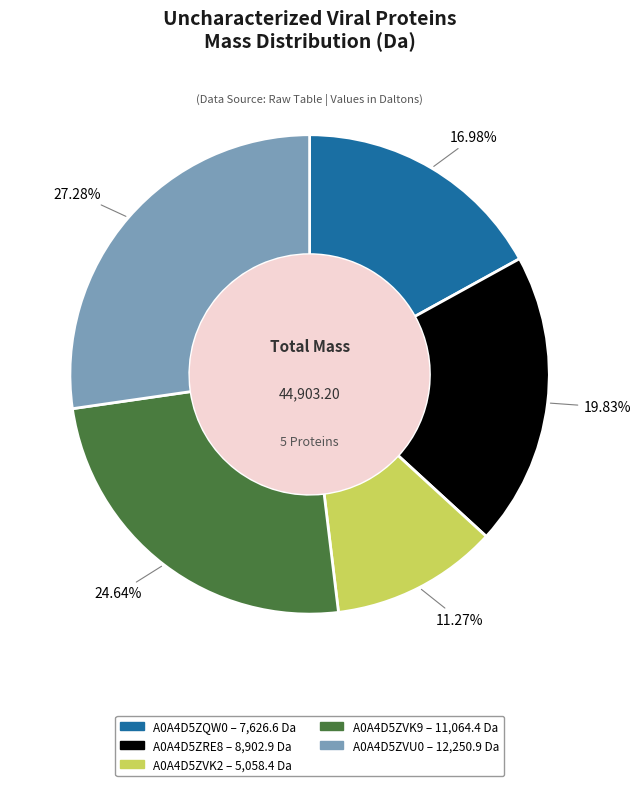

Is there any slice that represents more than half of the pie?

No